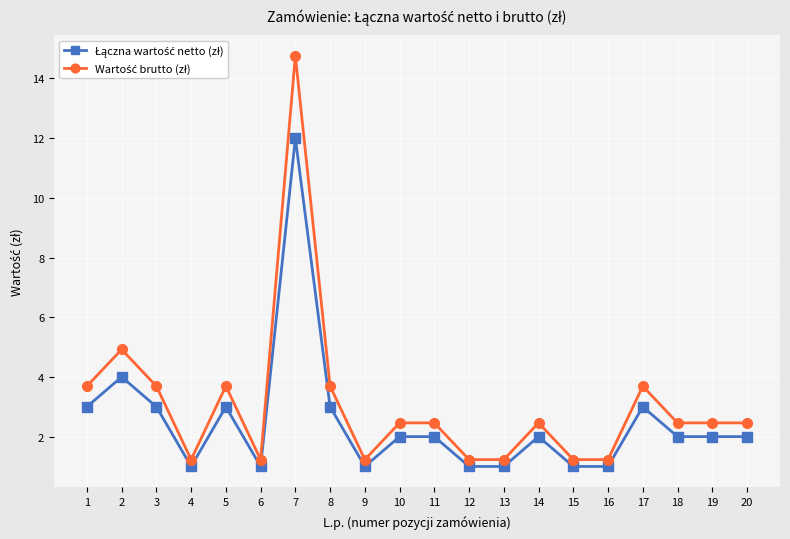

What is the spread (max minus min) of values at 18?

0.5